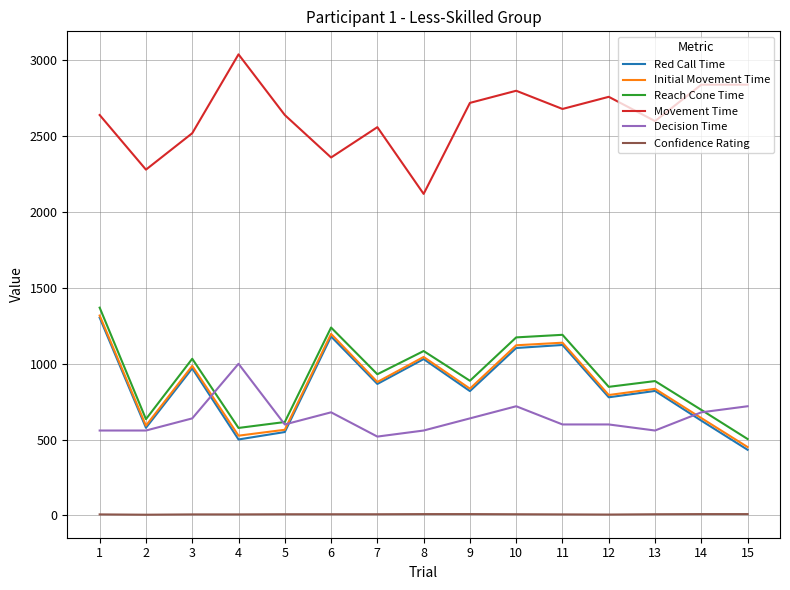

True or false: Decision Time and Confidence Rating intersect in this chart.

False